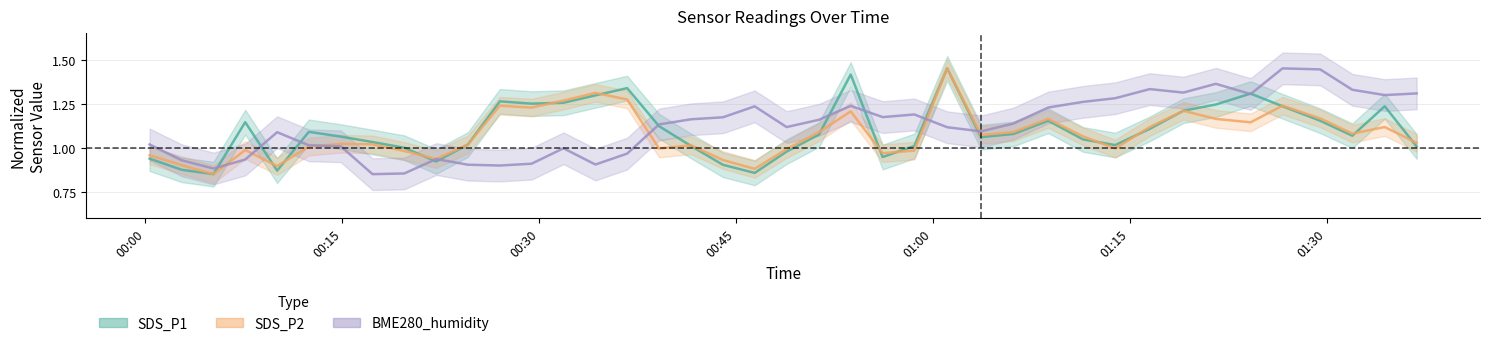

Is the value of BME280_humidity at 2023/04/07 00:58:35 greater than the value of SDS_P1 at 2023/04/07 00:05:11?

Yes